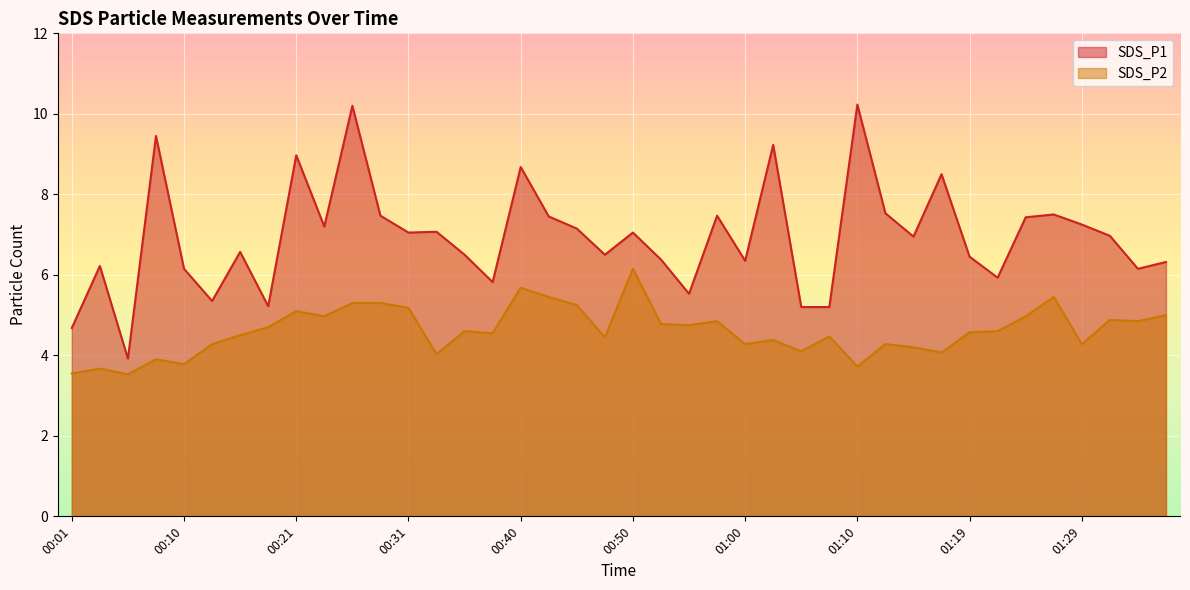

What is the label of the 33rd point from the right?

00:18